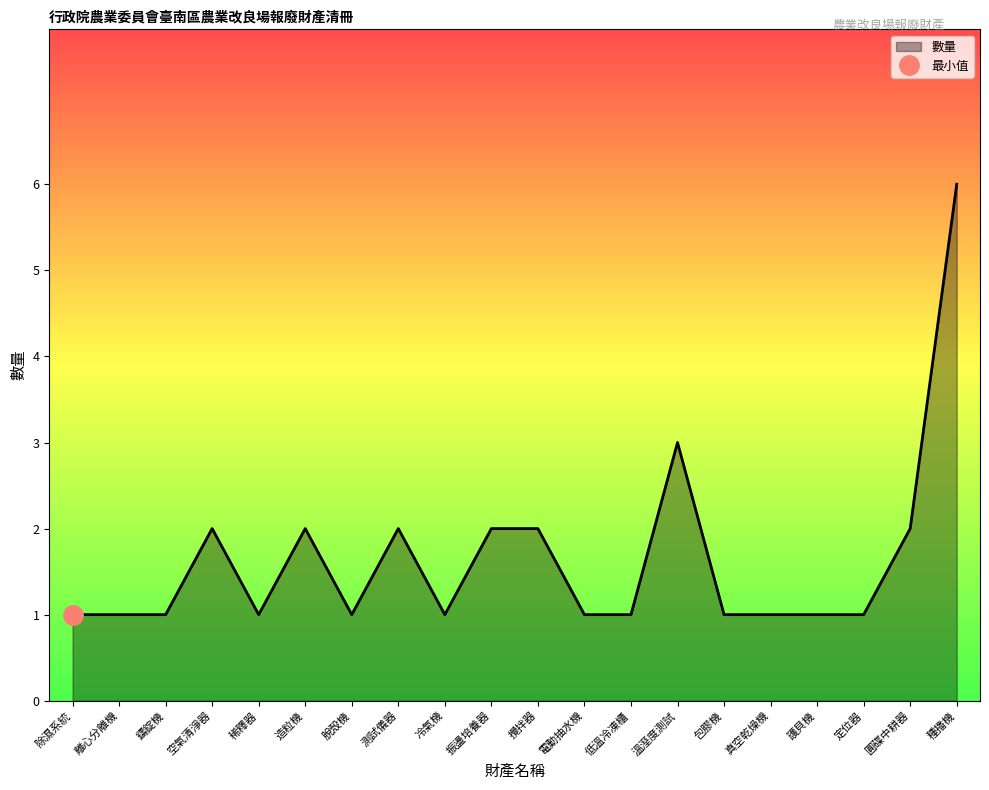

Between 護貝機 and 離心分離機, which is larger?

護貝機